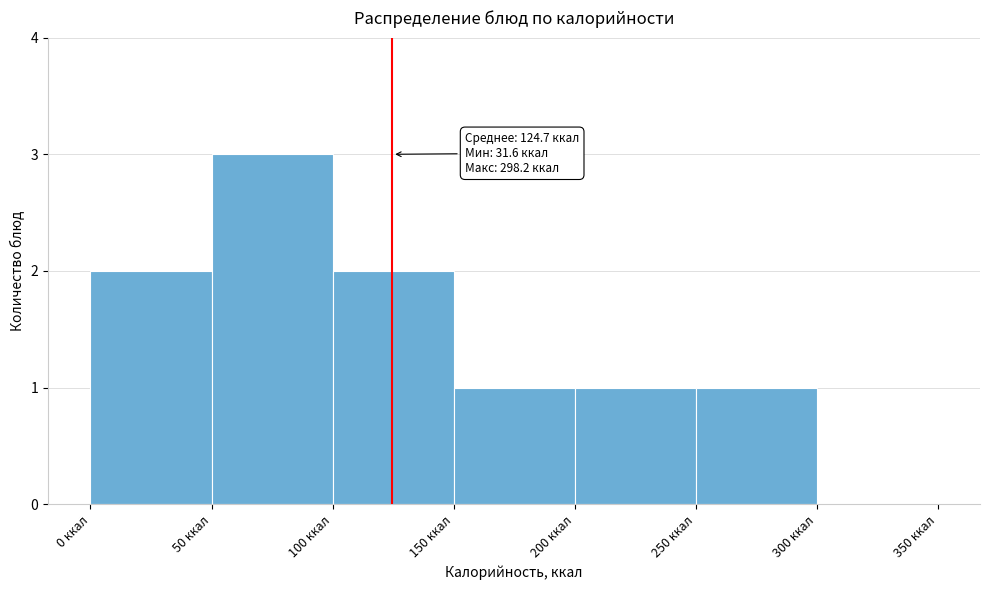

Which range on the x-axis has the tallest bar?

50 to 100